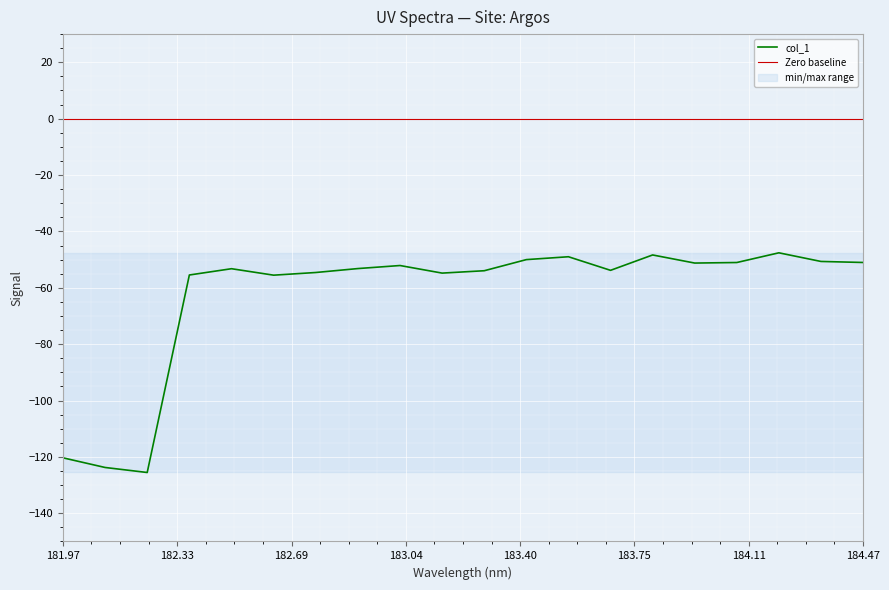

What is the label of the 5th point from the right?

183.9423730432